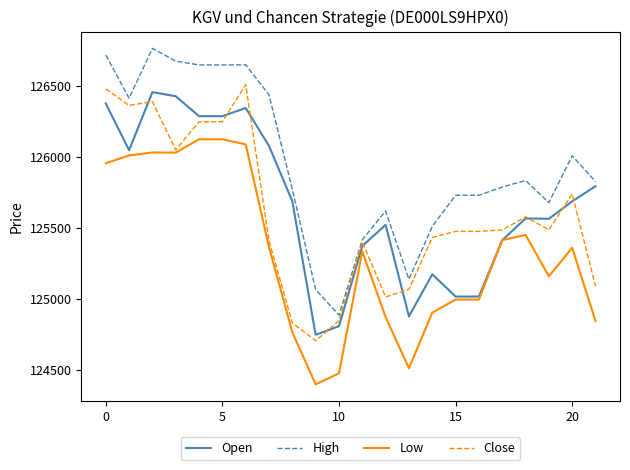

Which series has the largest range (max minus min)?

High